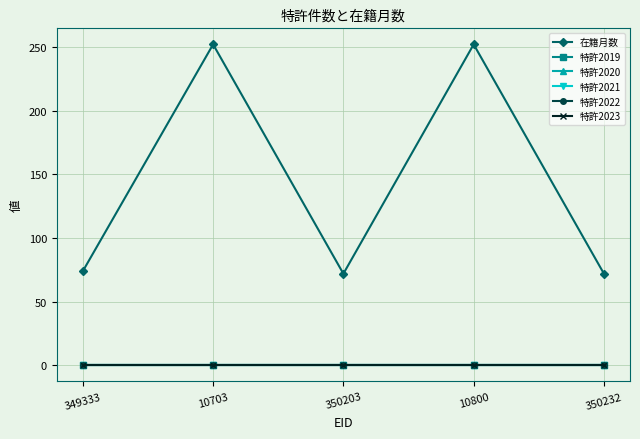

Count the number of data series in this chart.

6